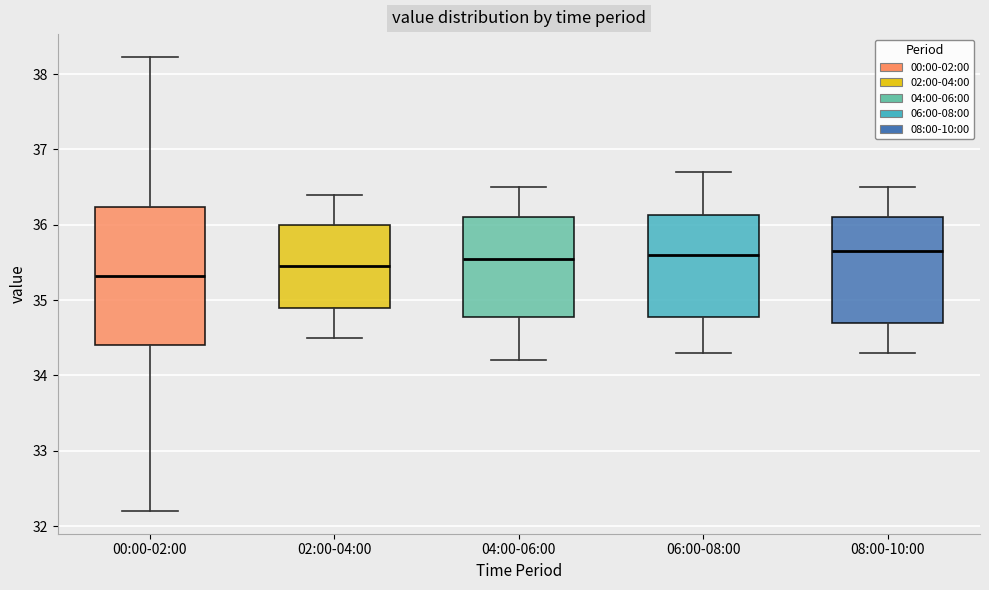

Reading left to right, transcribe this box plot: for each box, give where its median line is, the range the box spans, and where its two whiskers end, as read against the y-axis. The values are not printed on the chart, so give them approximately, as read against the axis.

00:00-02:00: median 35.3, box 34.4 to 36.2, whiskers 32.2 to 38.2
02:00-04:00: median 35.5, box 34.9 to 36.0, whiskers 34.5 to 36.4
04:00-06:00: median 35.6, box 34.8 to 36.1, whiskers 34.2 to 36.5
06:00-08:00: median 35.6, box 34.8 to 36.1, whiskers 34.3 to 36.7
08:00-10:00: median 35.7, box 34.7 to 36.1, whiskers 34.3 to 36.5